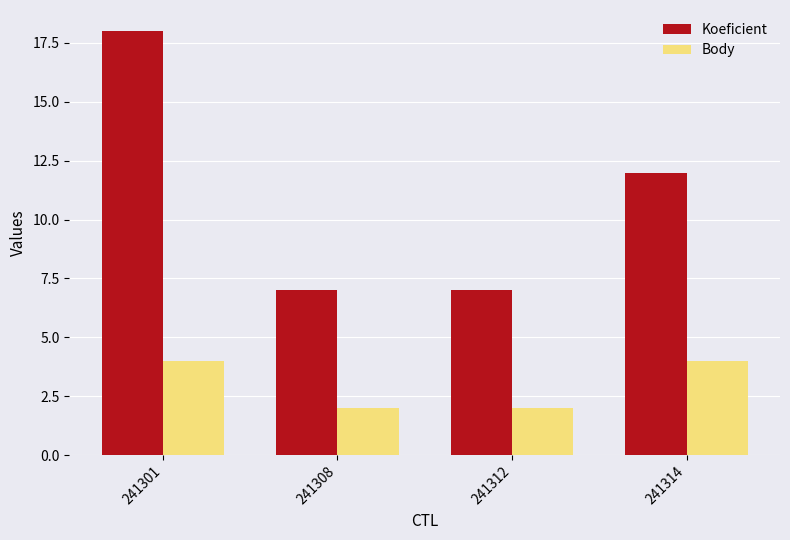

The Koeficient series shows 12 at 241314. True or false?

True